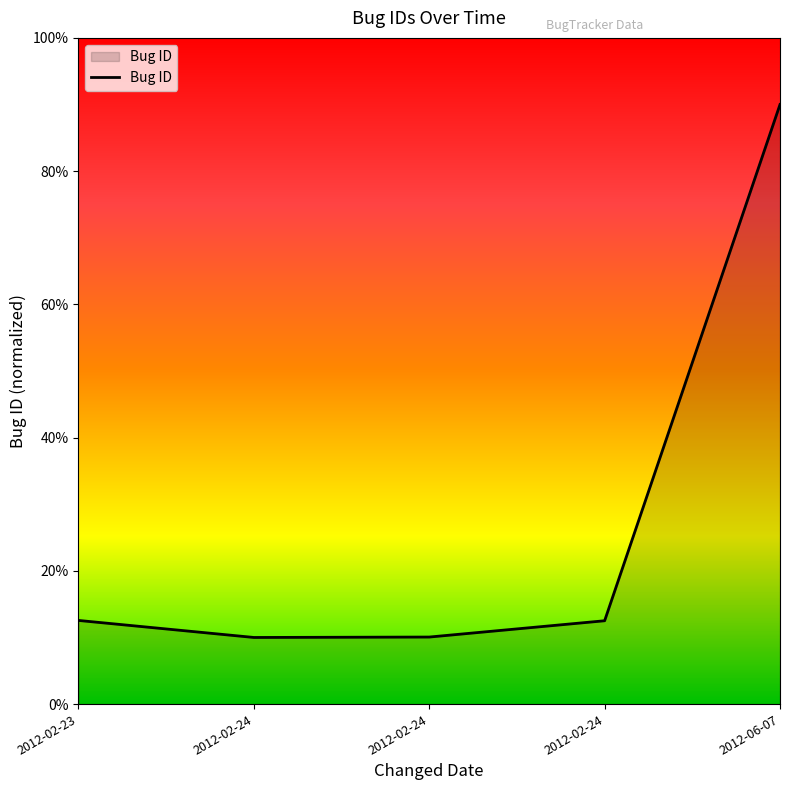

The chart shows a value of 12.5 at 2012-02-24. True or false?

True